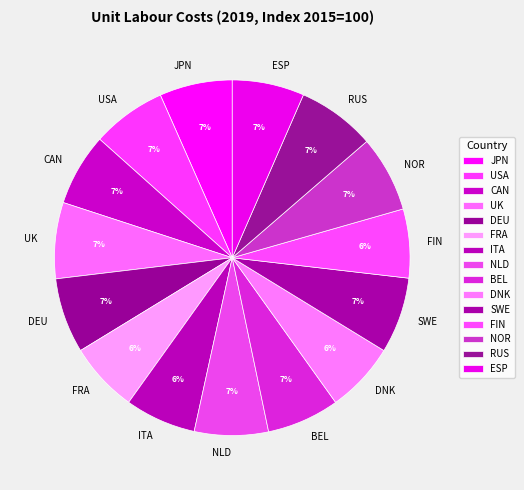

Count the number of slices in the pie.

15